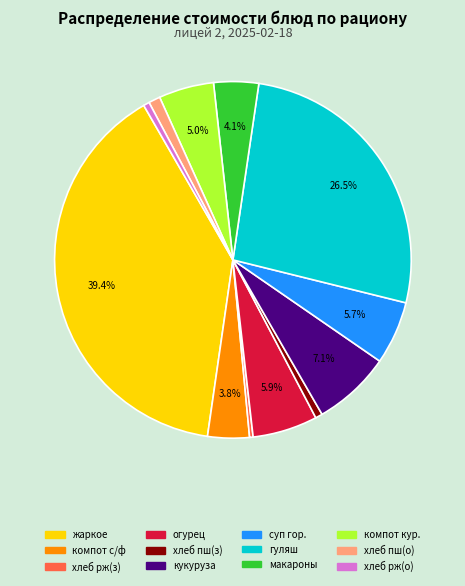

Is there a majority slice in this chart?

No